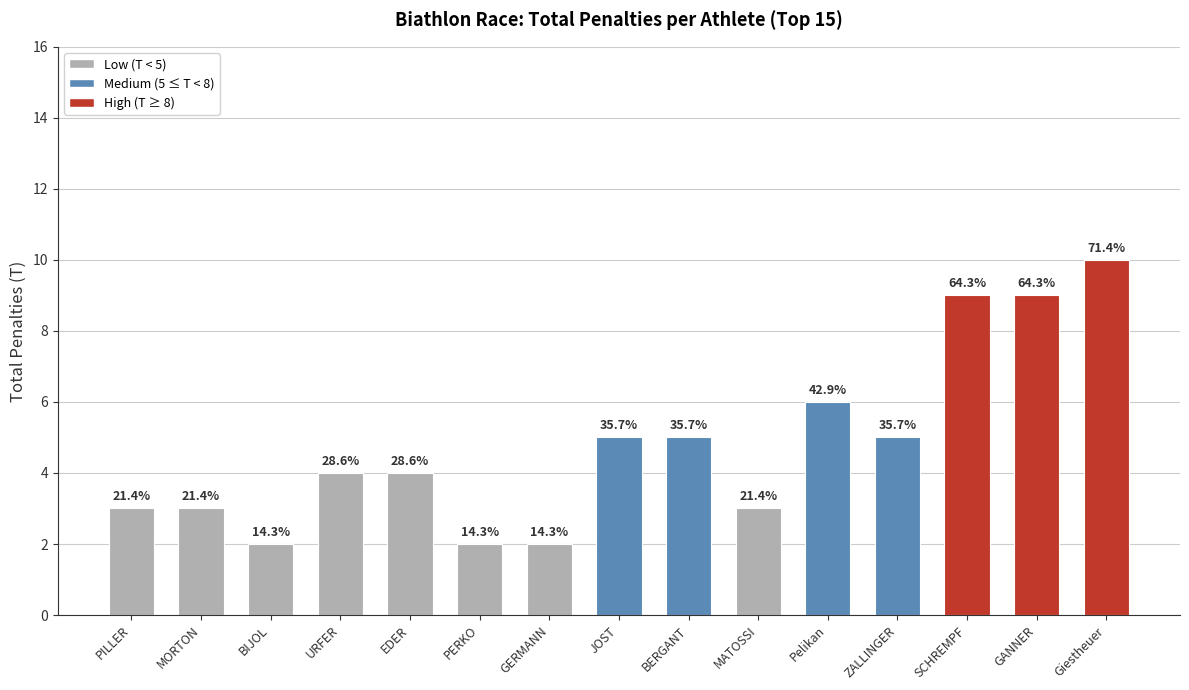

Which category has the highest value across all series?

Giestheuer